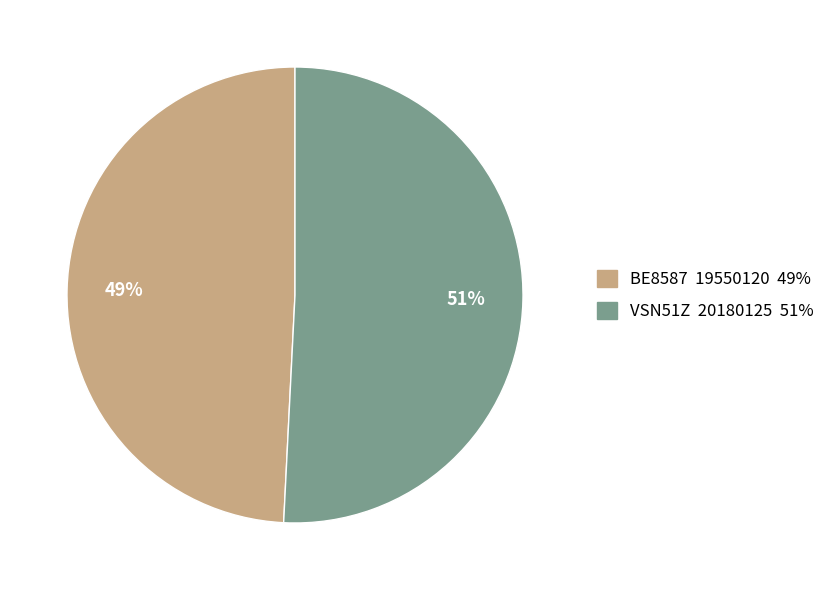

True or false: BE8587 accounts for 56% of the total.

False